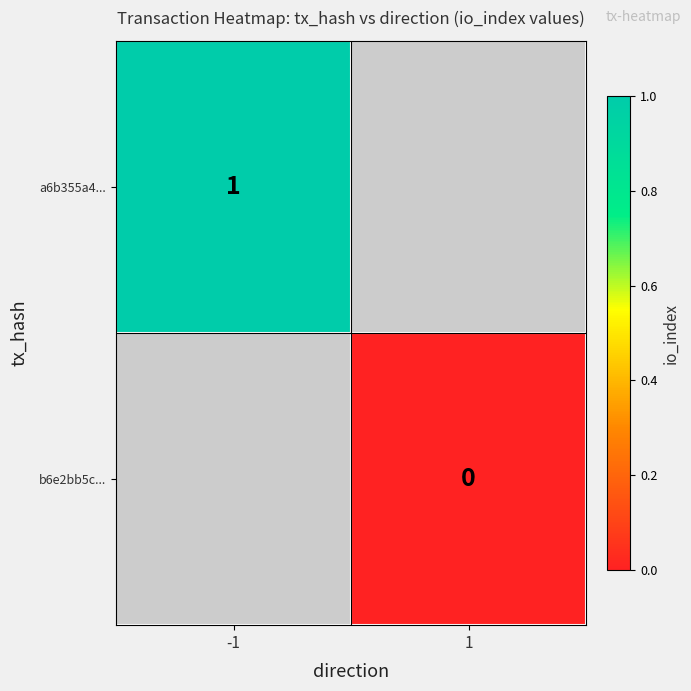

True or false: a6b355a4... has a value of 0 at -1.

False